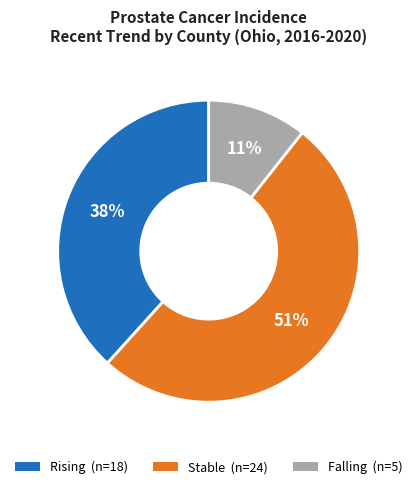

To the nearest percent, what is the difference between the largest and smallest slice percentages?

40%